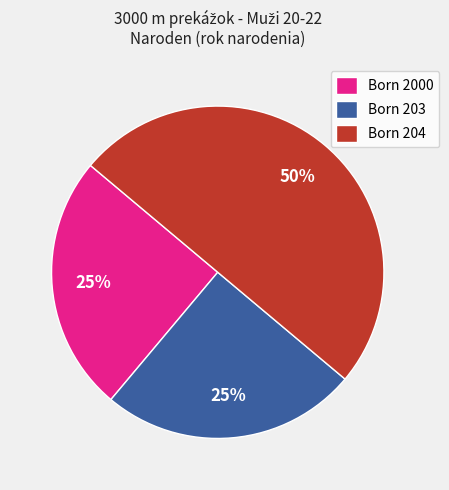

Is Born 2000 the majority of the pie?

No